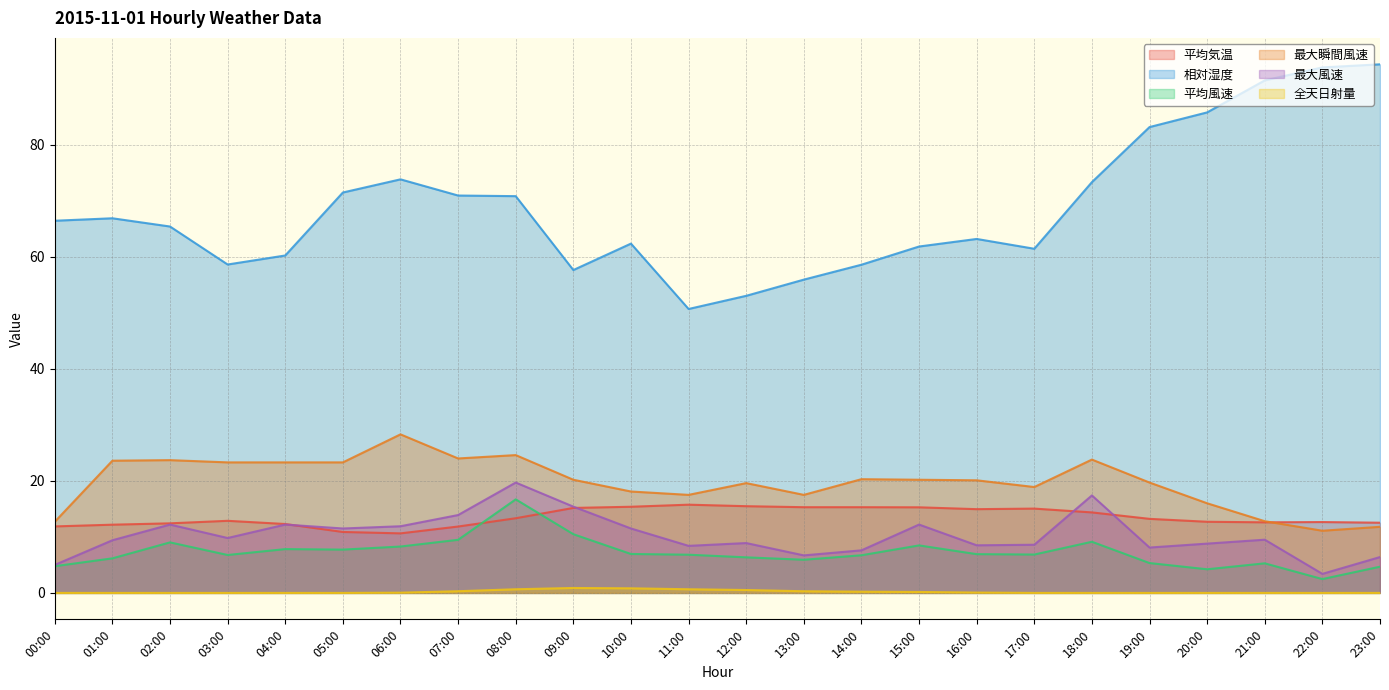

Between 16:00 and 08:00, which is larger?

16:00